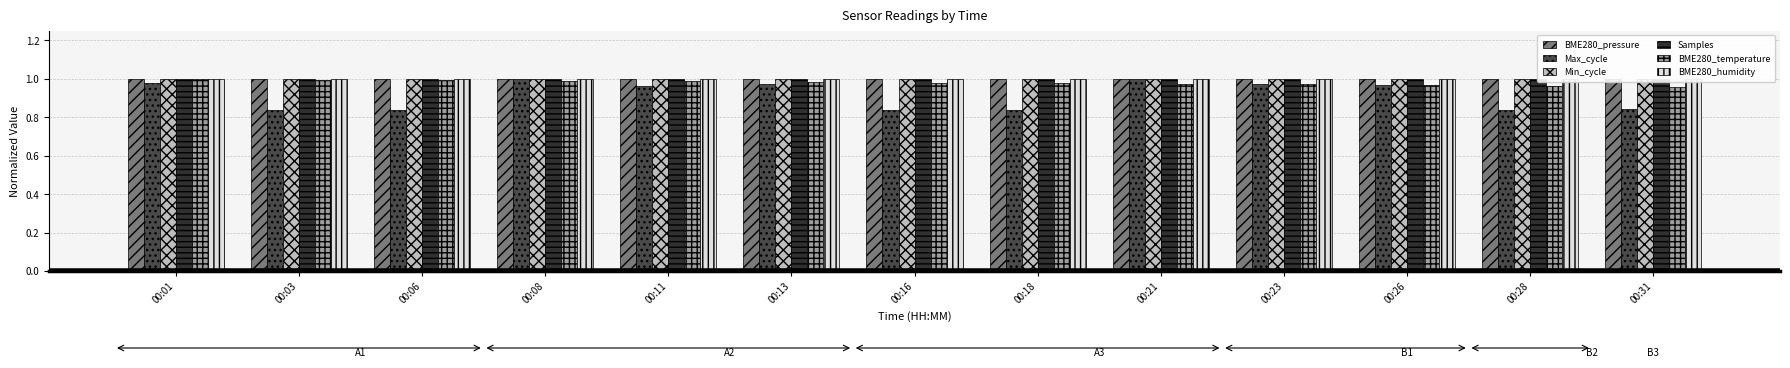

Which series has the largest total across all categories?

BME280_humidity